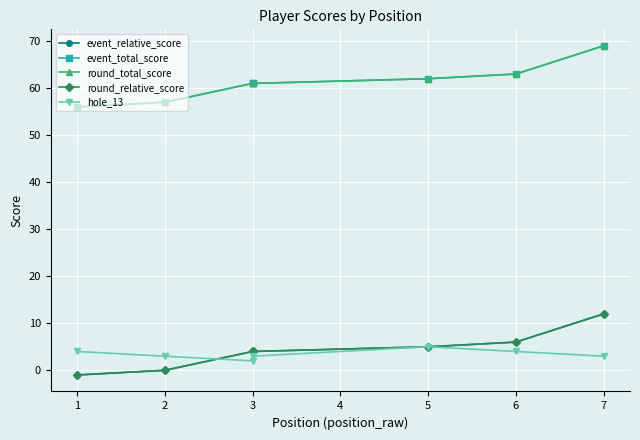

What are all the series names shown in the legend?

event_relative_score, event_total_score, round_total_score, round_relative_score, hole_13